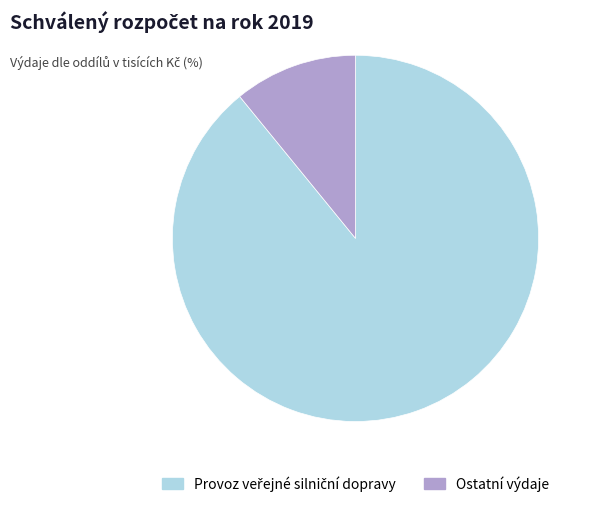

How many slices are in this pie chart?

2